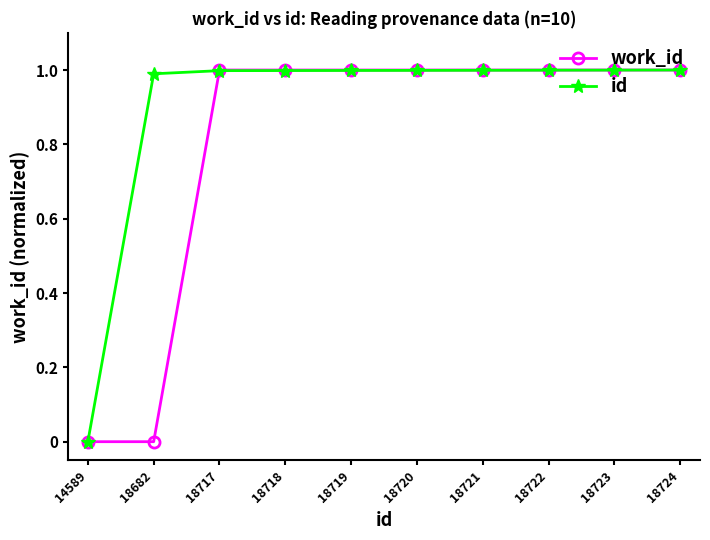

Is it true that work_id equals 0.5 at 18719?

False